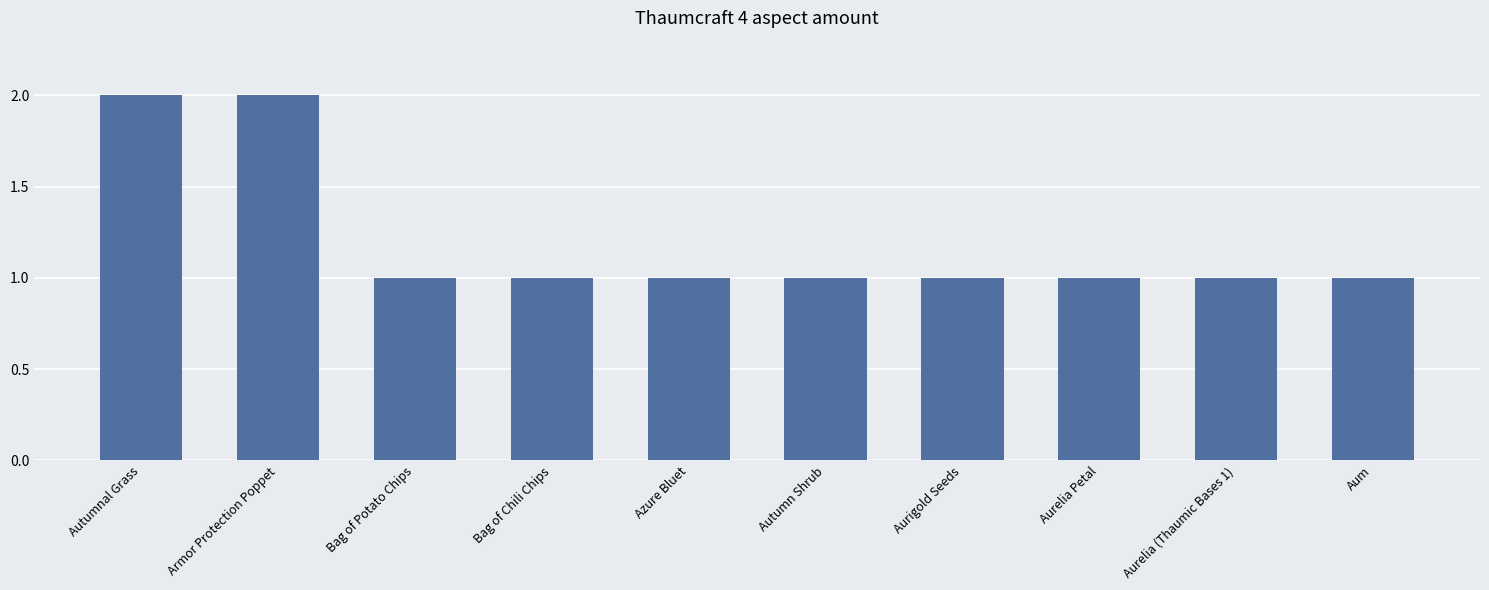

The value at Armor Protection Poppet is 2. True or false?

True